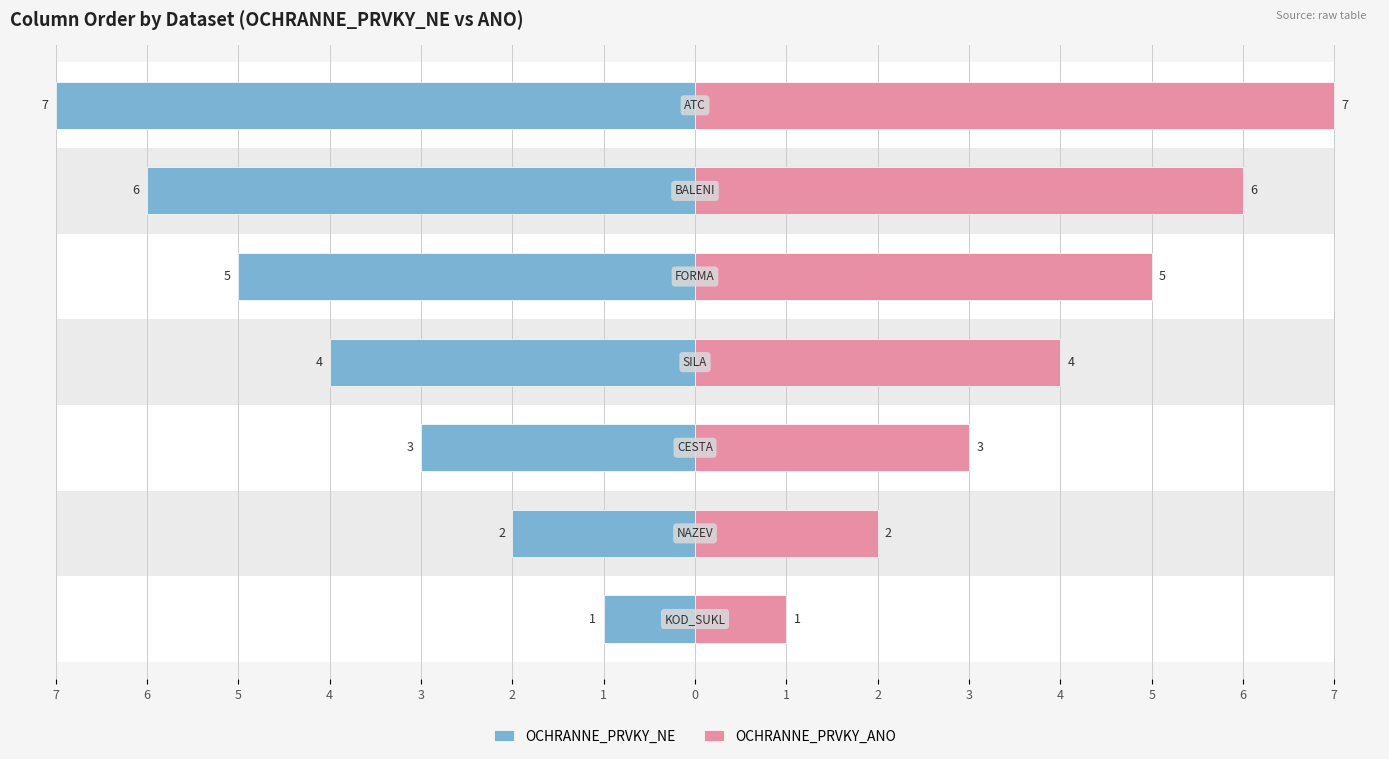

What is the value of the OCHRANNE_PRVKY_ANO bar at the 6th from the left?

6